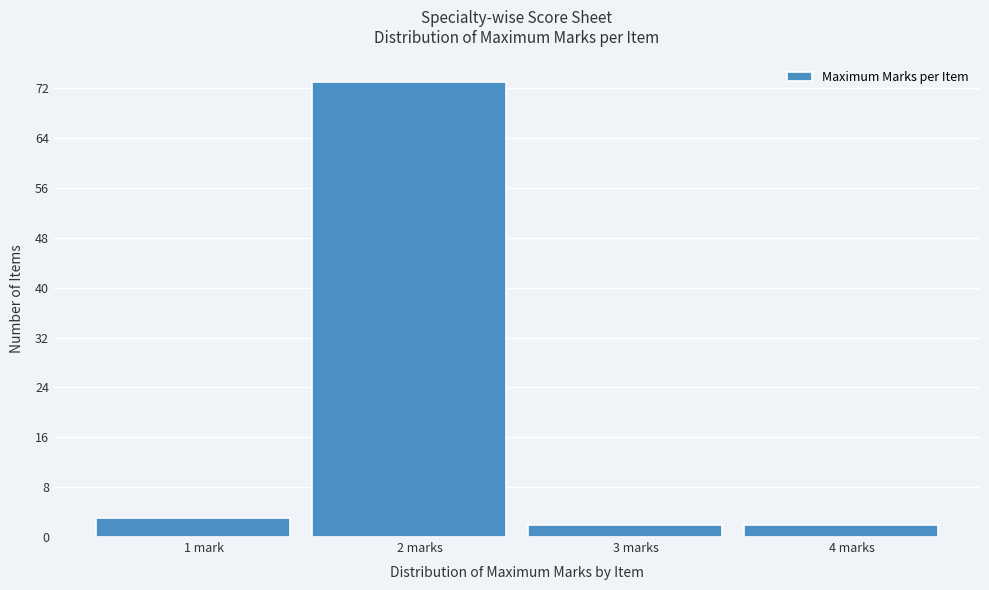

Reading left to right, extract all data points from this chart.

3	73	2	2